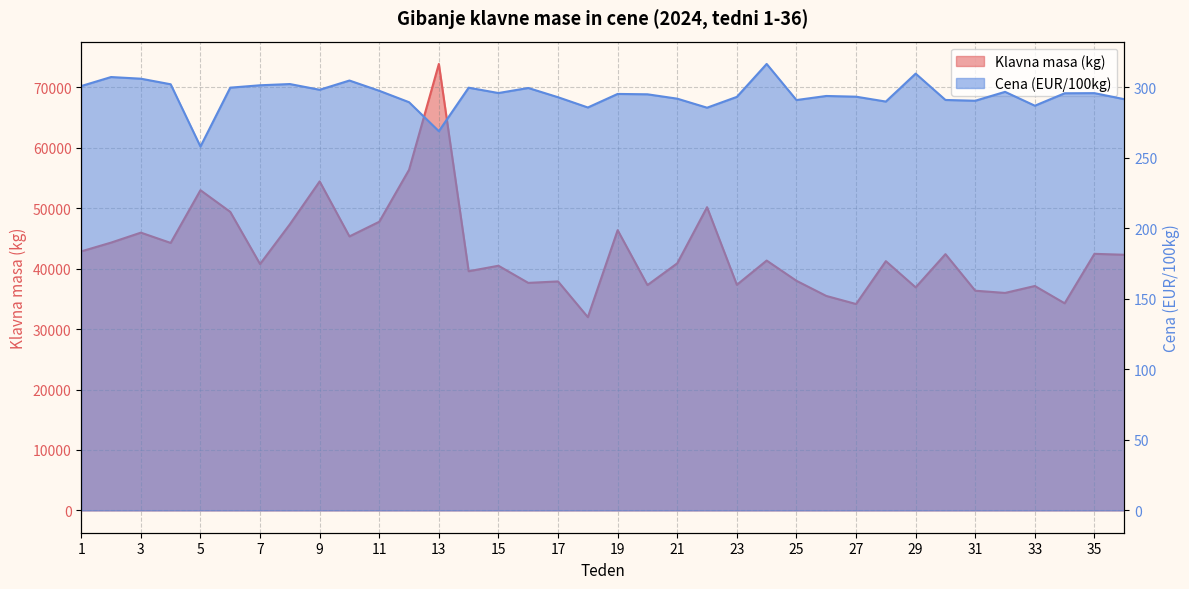

What is the total value across all series at 12?

56659.2